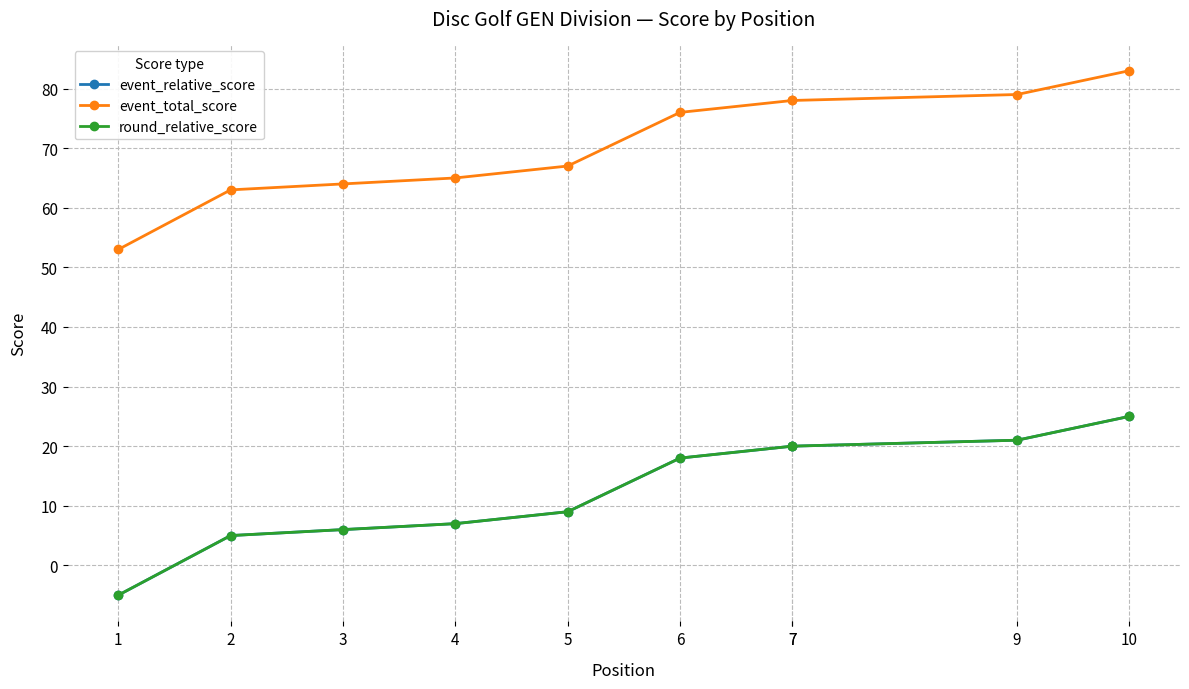

Does the chart display data point markers on the line(s)?

Yes